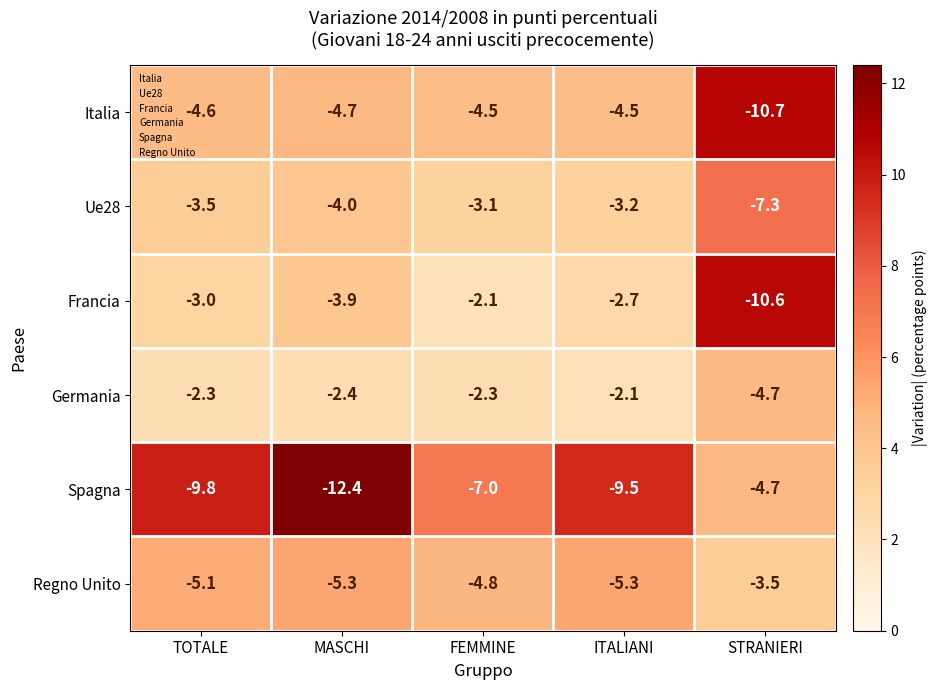

At which category does the chart reach its minimum across all series?

MASCHI